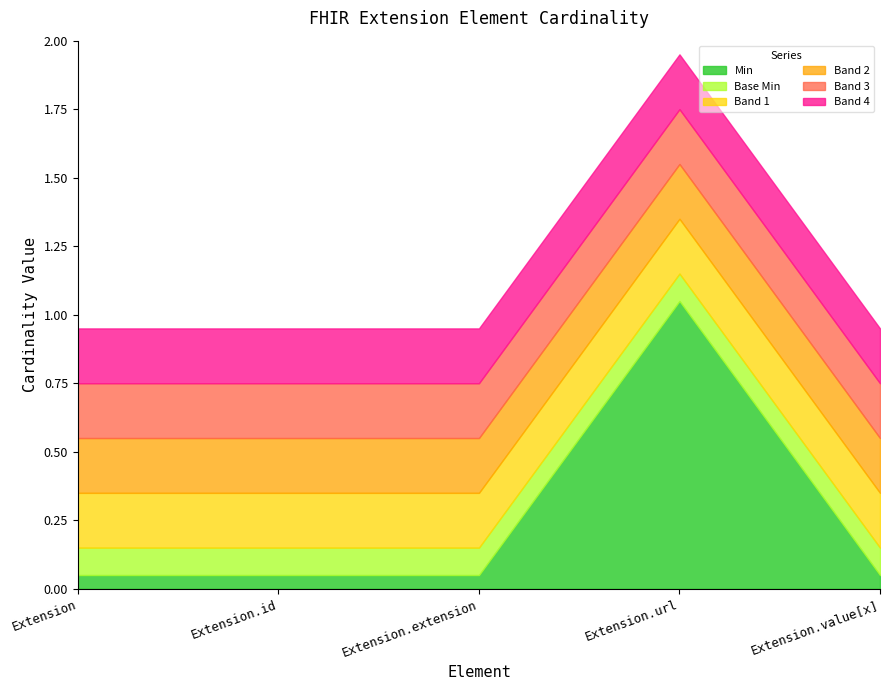

The value of Base Min at Extension.id is 0. True or false?

False